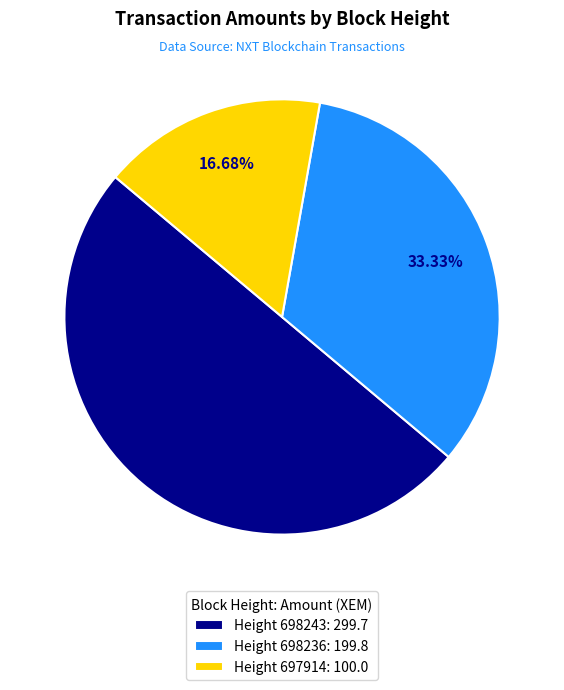

Does Height 697914: 100.0 account for over 50% of the chart?

No